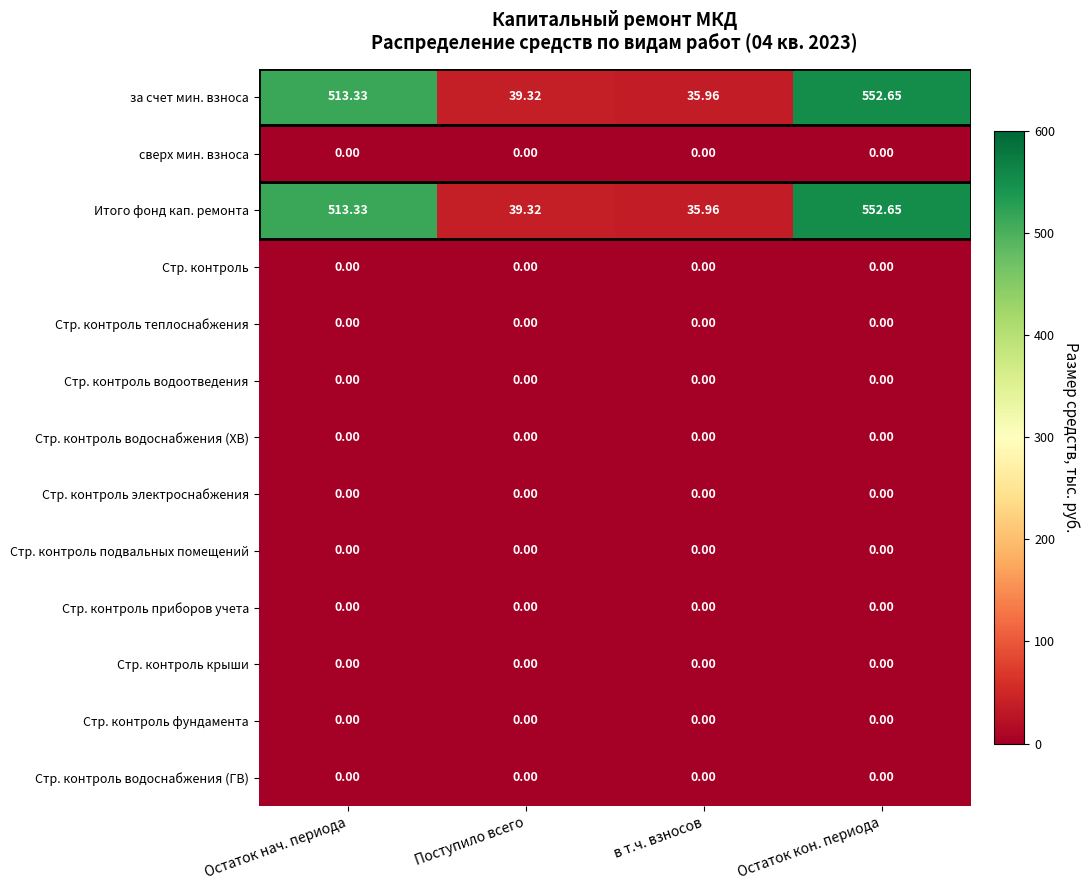

Which category has the highest value across all series?

Остаток кон. периода